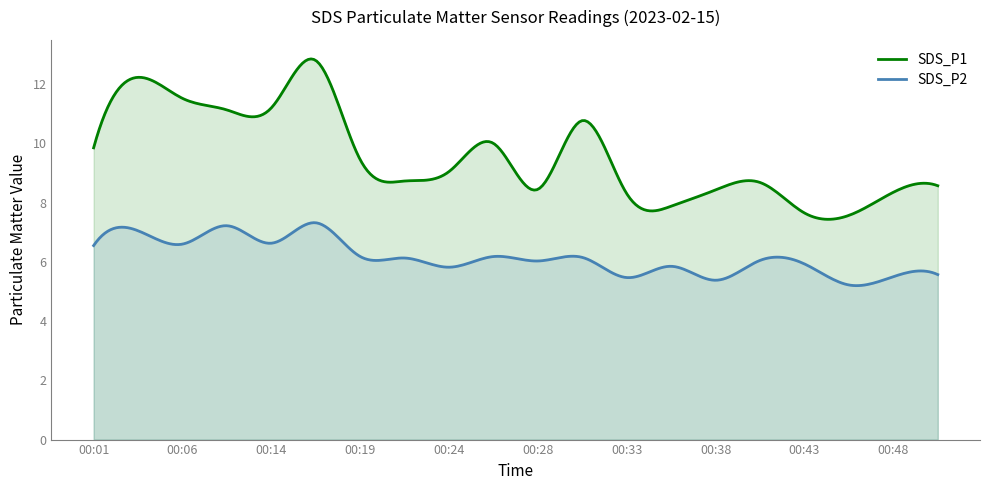

What is the difference between the SDS_P1 values at 00:06 and 00:04?

0.7